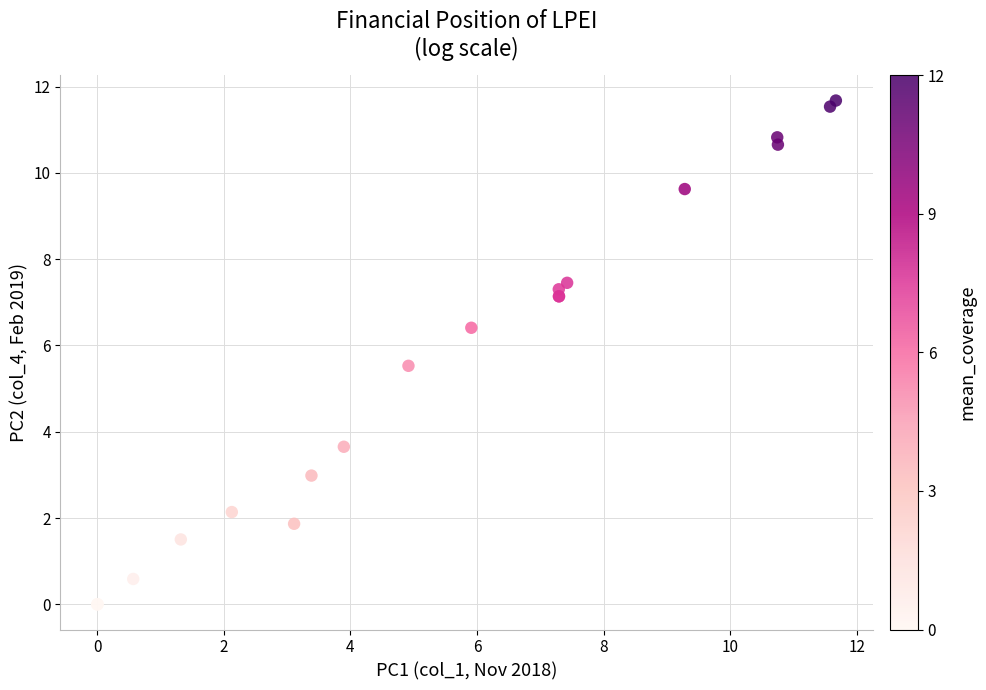

What Y value in the scatter plot is closest to 5?

5.5